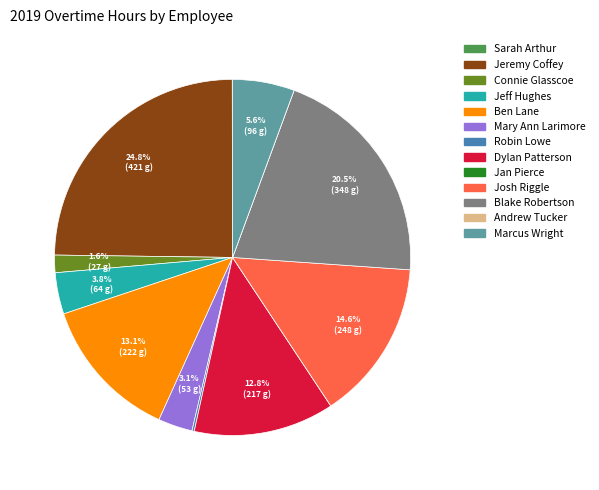

The Jeremy Coffey slice represents 37% of the pie. True or false?

False